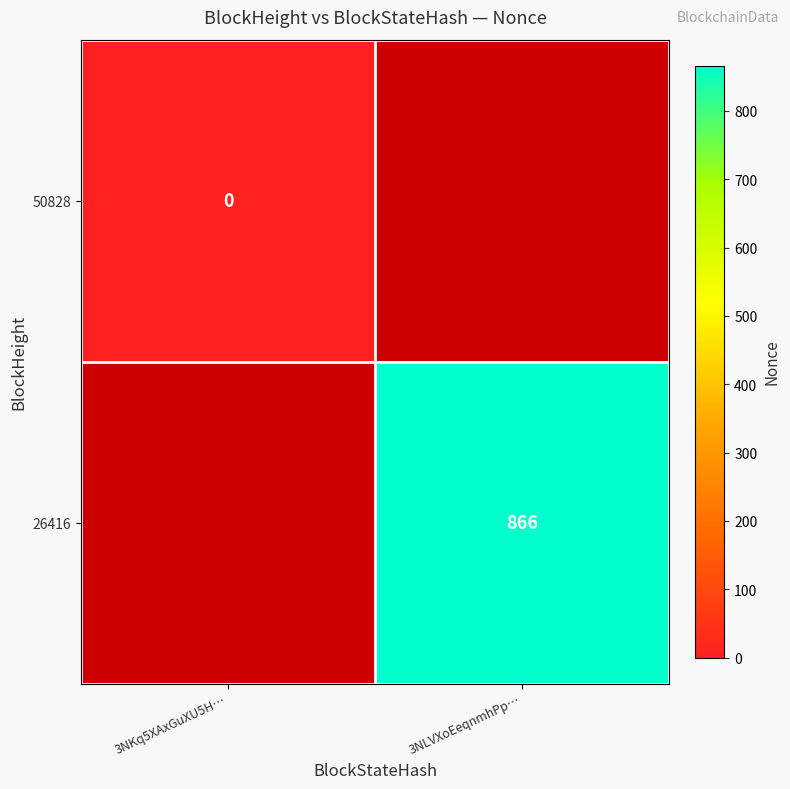

The 26416 series shows 866 at 3NLVXoEeqnmhPp…. True or false?

True